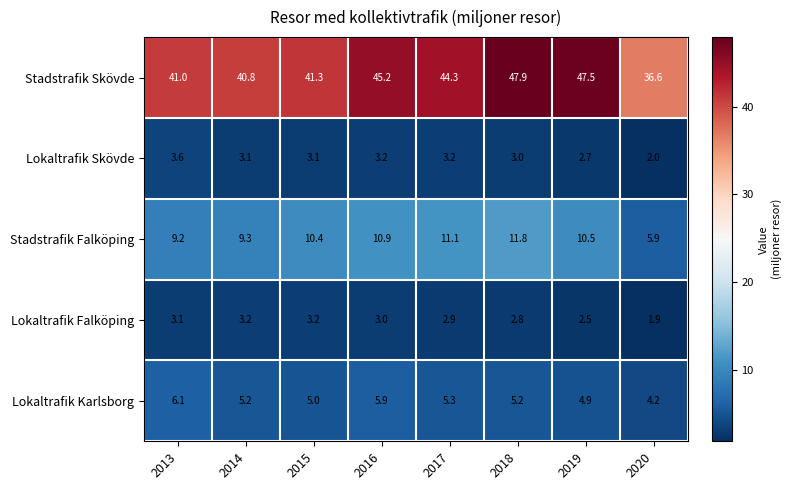

At which category is the sum across all series the highest?

2018